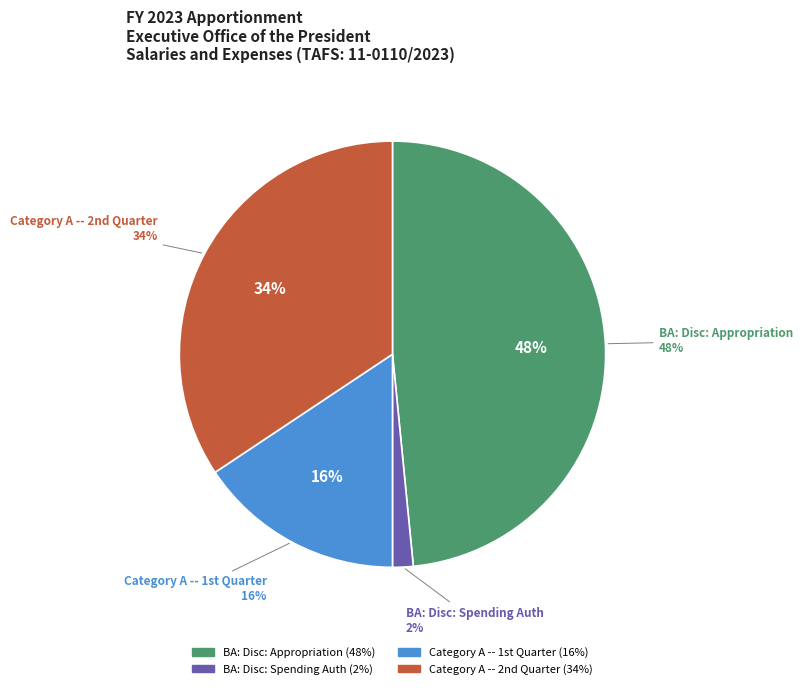

Which slice is the largest?

BA: Disc: Appropriation